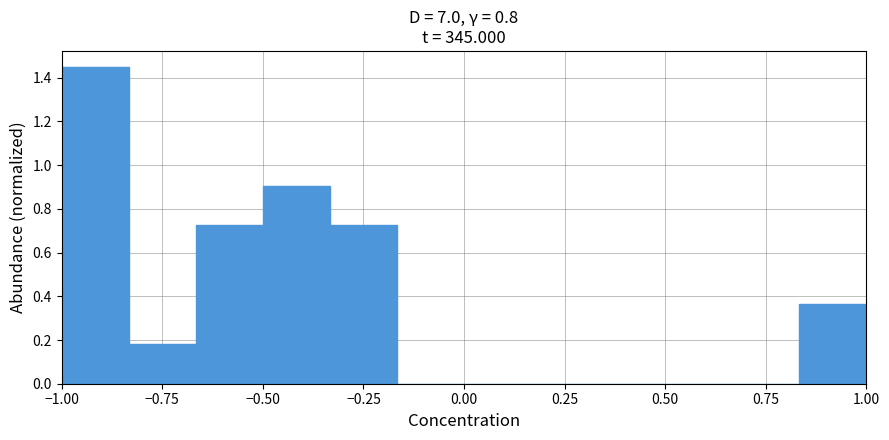

Around what value on the x-axis is the tallest bar? Give the approximate position of its centre, as read against the axis.

-0.90